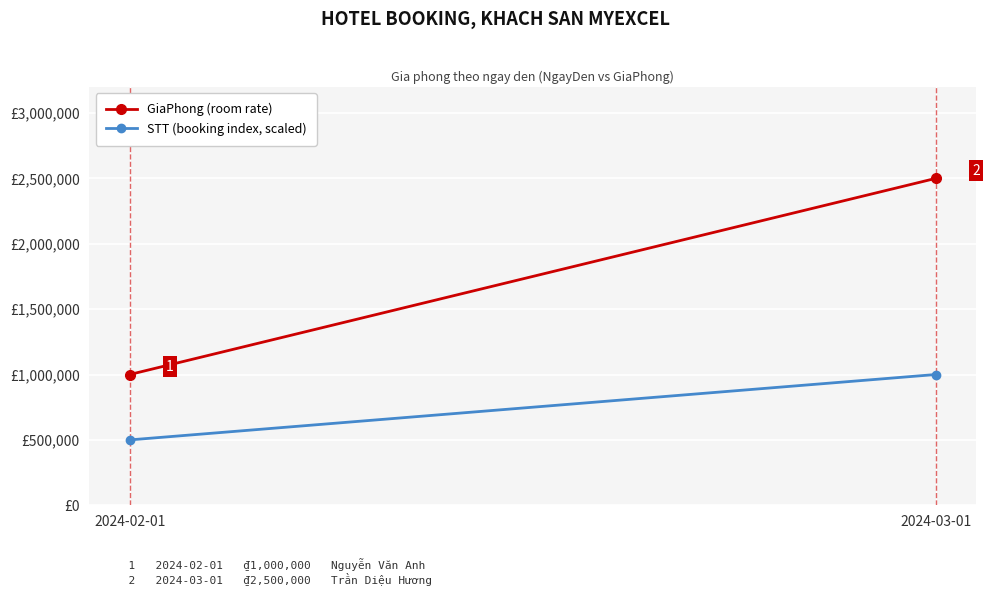

What is the label of the 2nd point from the left?

2024-03-01